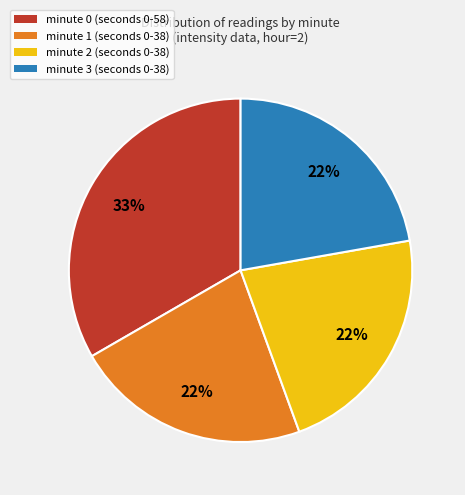

How many slices are in this pie chart?

4